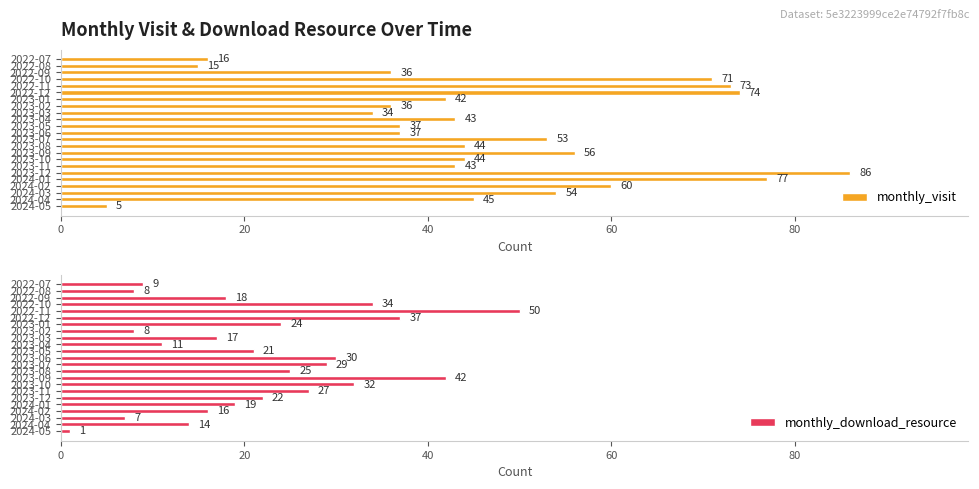

What is the average value of the monthly_visit series?

47